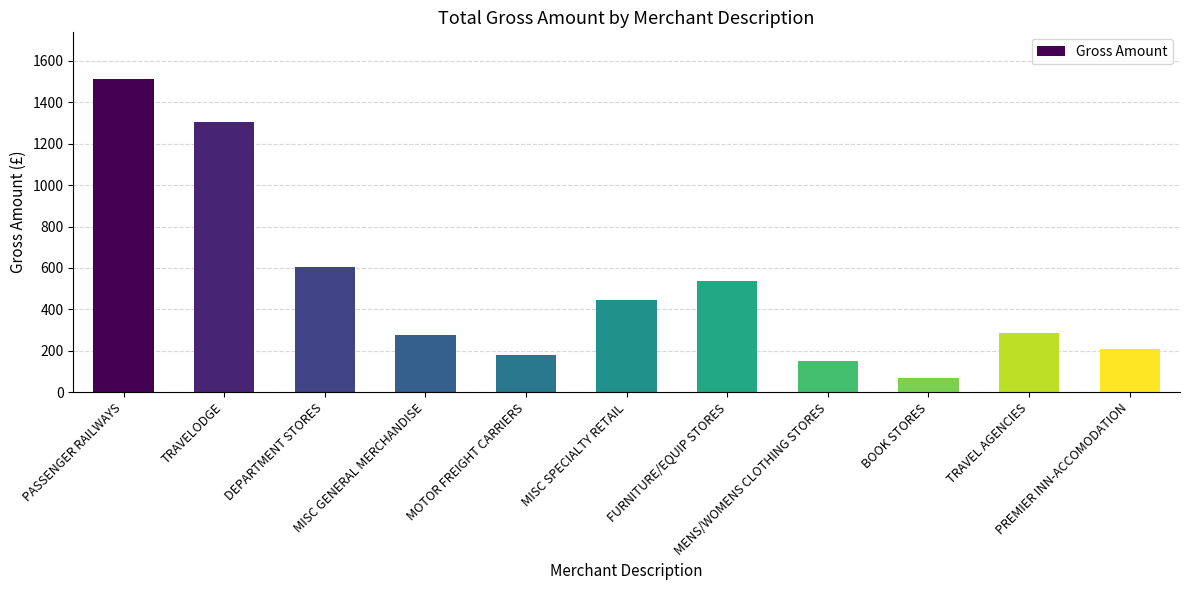

What is the difference between the maximum and minimum values?

1443.5